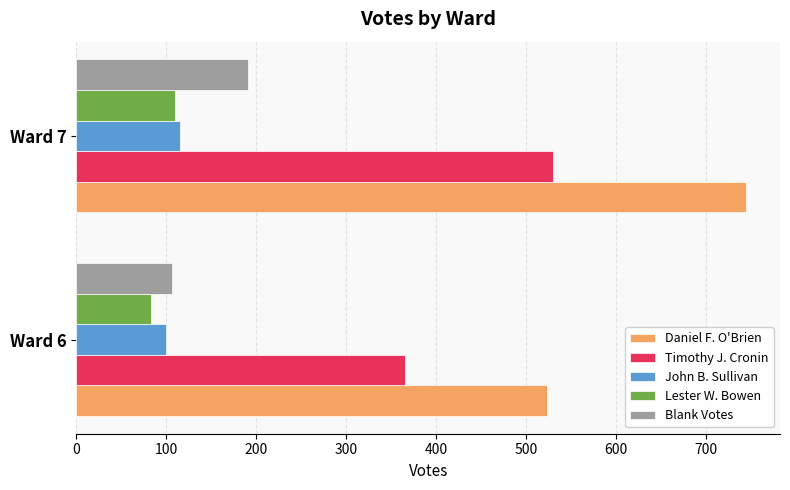

The value of Lester W. Bowen at Ward 7 is 110. True or false?

True